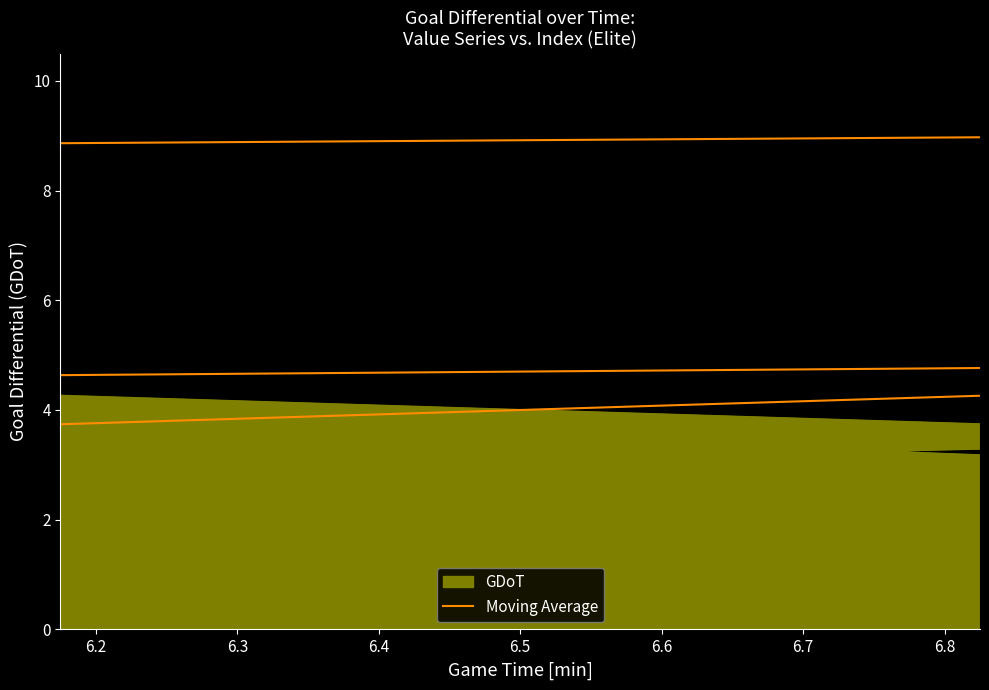

True or false: the data shows 1 at 6.6.

False